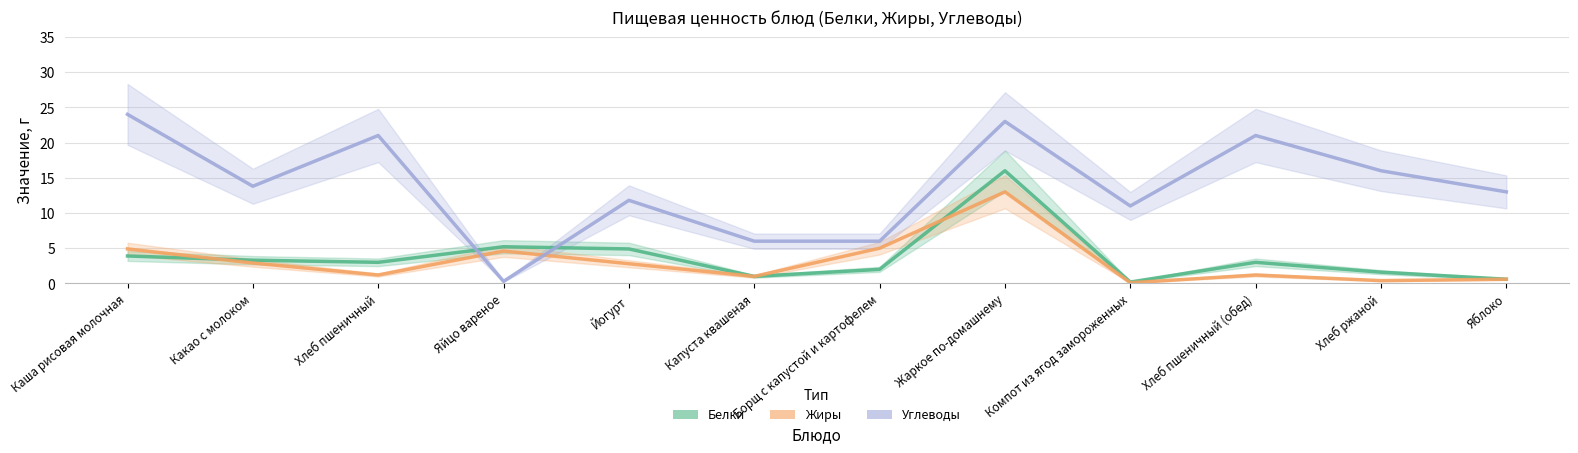

The value of Жиры at Жаркое по-домашнему is 13.0. True or false?

True